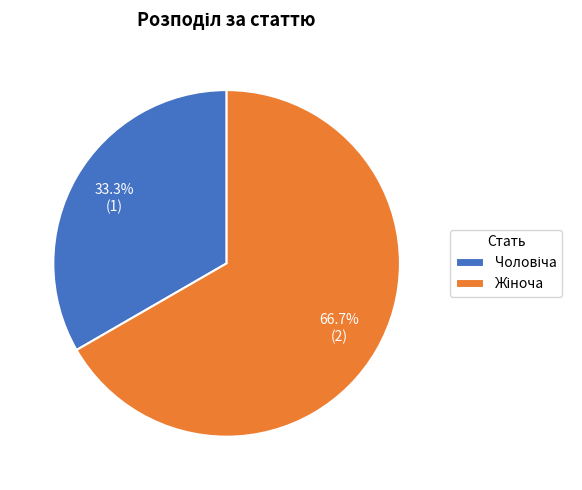

Is there any slice that represents more than half of the pie?

Yes